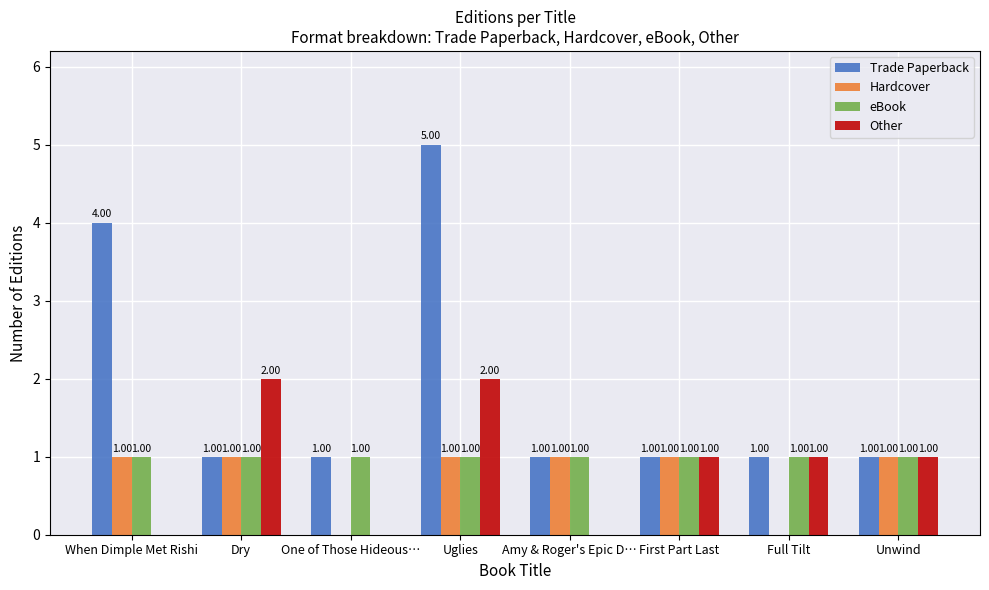

The value of Other at Dry is 3. True or false?

False